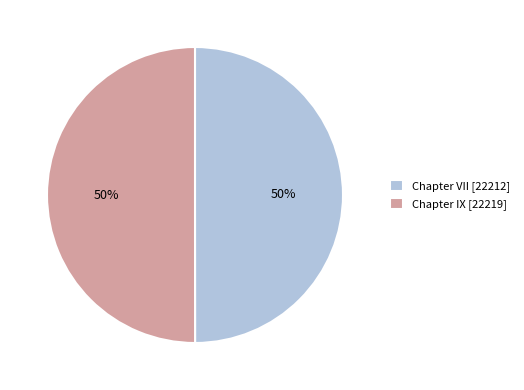

What percentage is the Chapter IX slice, to the nearest percent?

50%